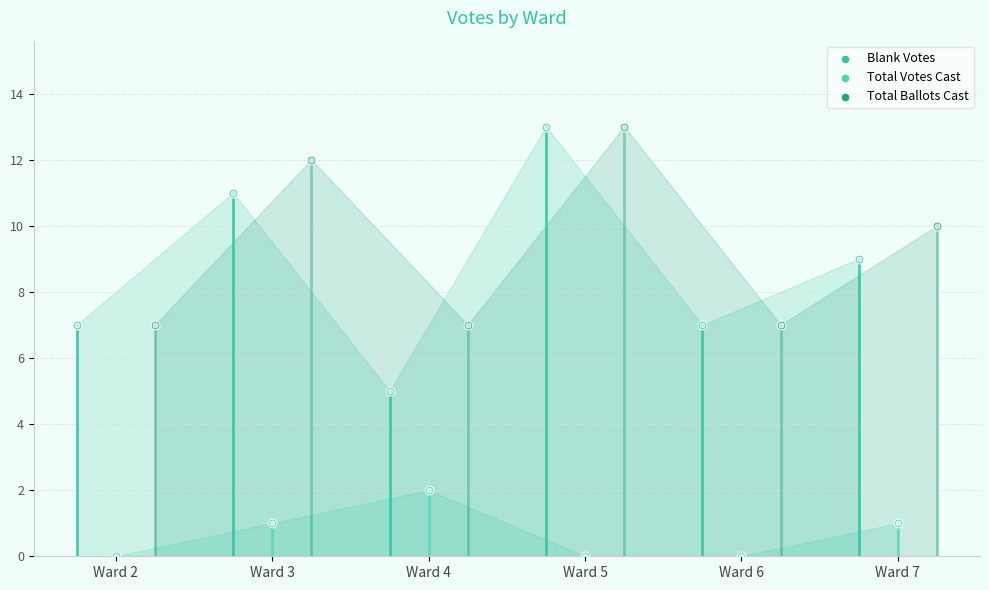

At how many categories does at least one series exceed 4?

6